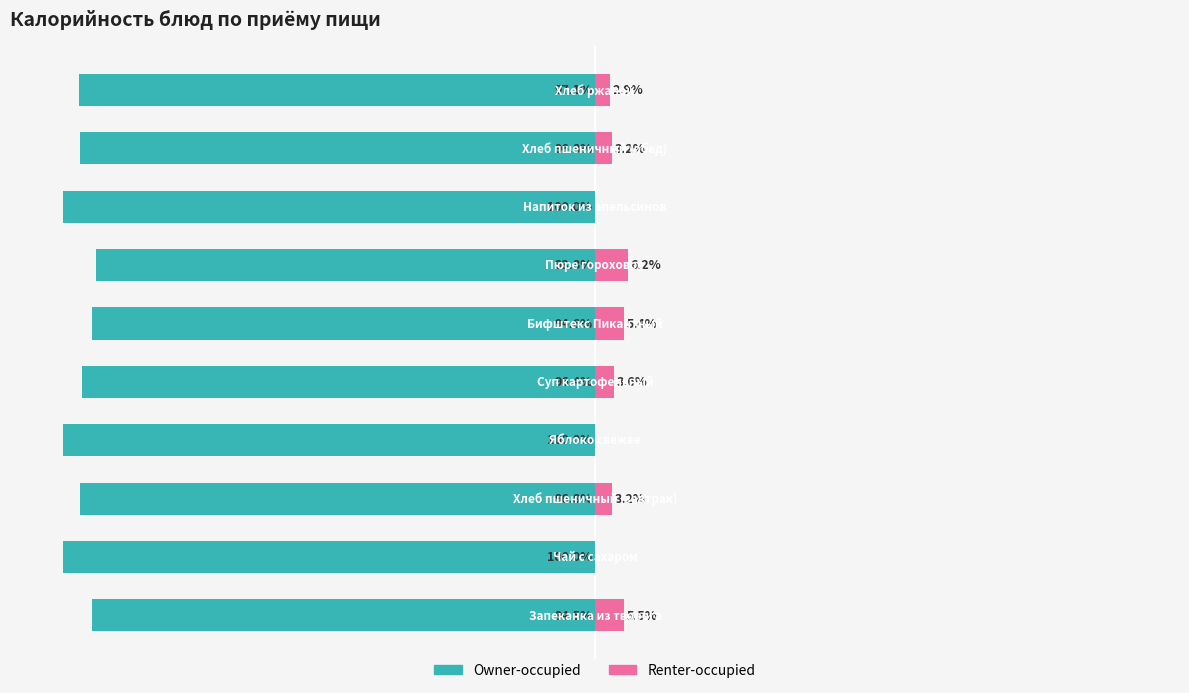

Which series has the largest range (max minus min)?

Owner-occupied